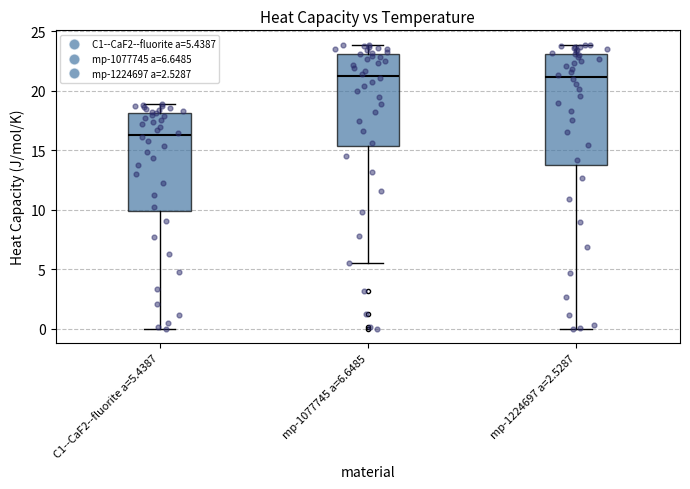

Reading left to right, read every box against the y-axis: the position of its median line, the range the box covers, and the ends of its whiskers. The values are not printed on the chart, so give them approximately, as read against the axis.

C1--CaF2--fluorite a=5.4387: median 16.5, box 10.0 to 18.0, whiskers 0.0 to 19.0
mp-1077745 a=6.6485: median 21.5, box 15.5 to 23.0, whiskers 5.5 to 24.0
mp-1224697 a=2.5287: median 21.0, box 14.0 to 23.0, whiskers 0.0 to 24.0